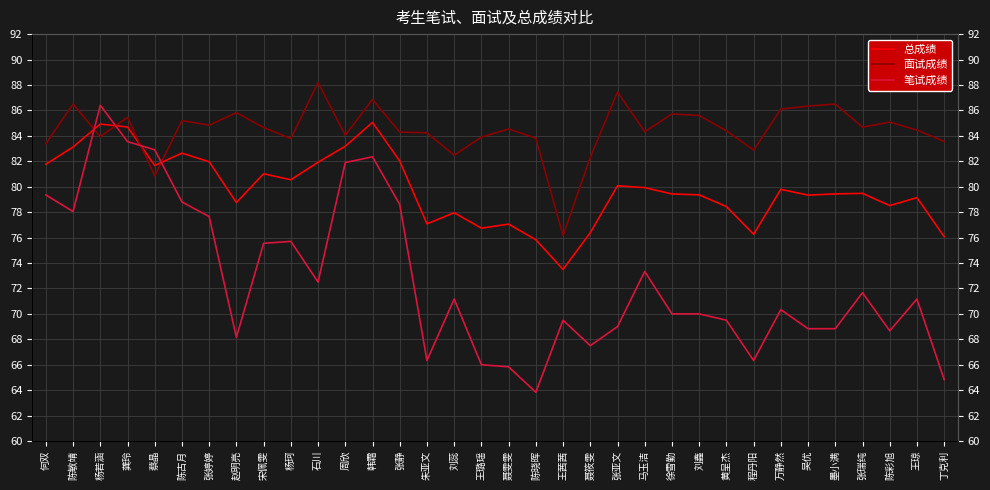

Which series has the widest spread of values?

笔试成绩